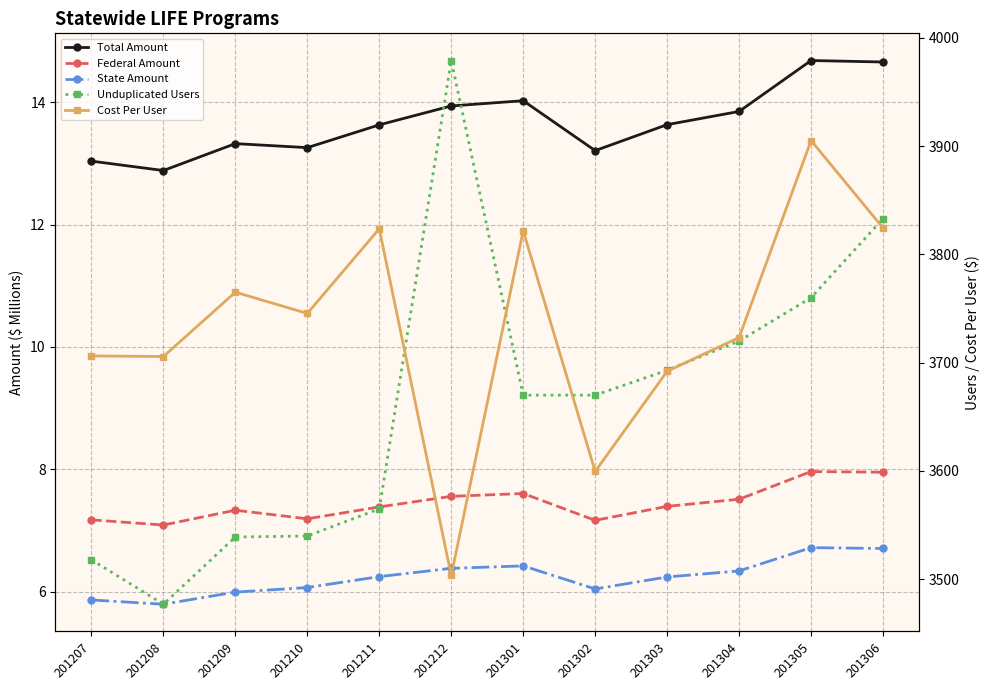

Reading left to right, what are all the values shown in this chart?

Total Amount: 13.0	12.9	13.3	13.3	13.6	13.9	14.0	13.2	13.6	13.9	14.7	14.7
Federal Amount: 7.2	7.1	7.3	7.2	7.4	7.6	7.6	7.2	7.4	7.5	8.0	8.0
State Amount: 5.9	5.8	6.0	6.1	6.2	6.4	6.4	6.0	6.2	6.3	6.7	6.7
Unduplicated Users: 3518.0	3477.0	3539.0	3540.0	3565.0	3979.0	3670.0	3670.0	3693.0	3720.0	3760.0	3833.0
Cost Per User: 3706.3	3705.7	3765.1	3745.5	3823.7	3503.5	3821.8	3599.5	3692.1	3723.2	3905.1	3824.4